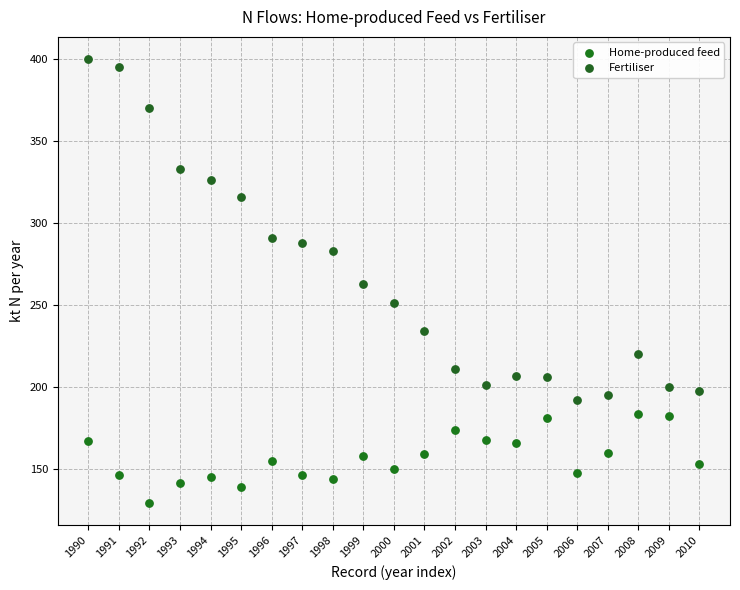

Which series contains the highest Y value?

Fertiliser